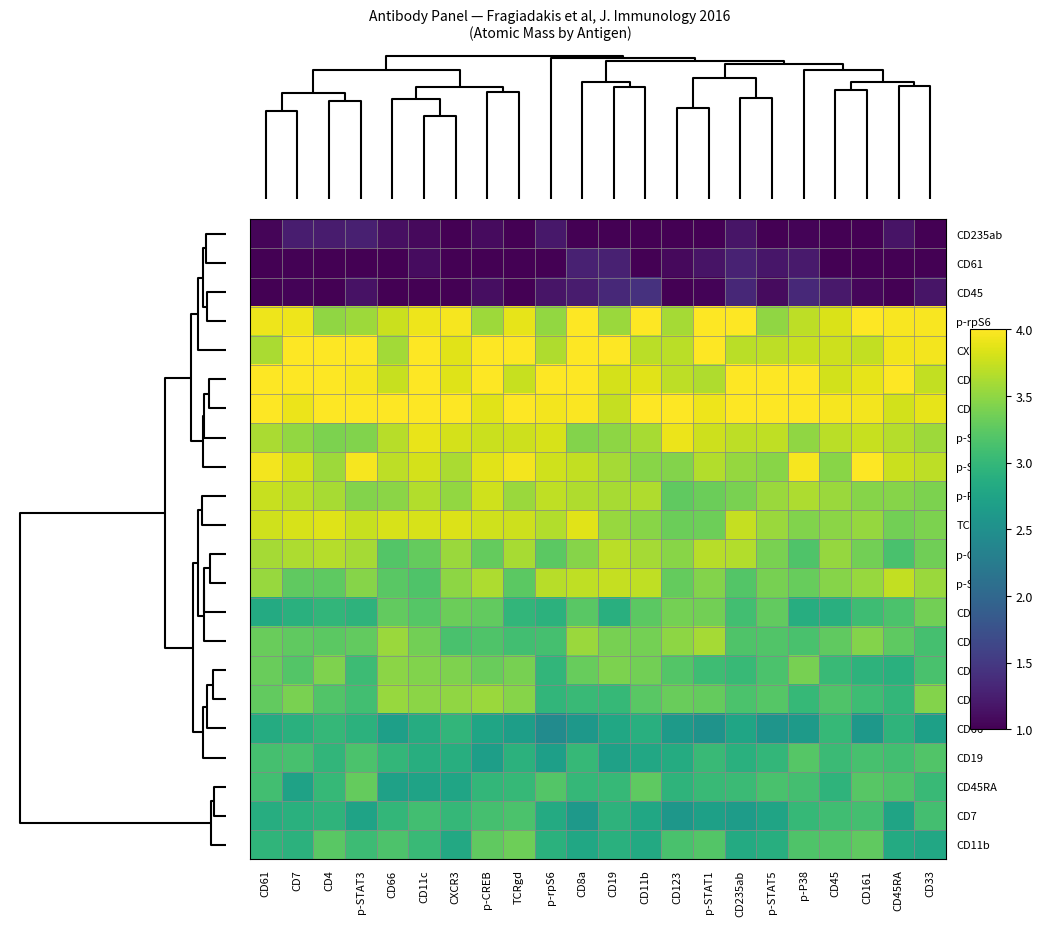

How many distinct data groups are displayed?

22